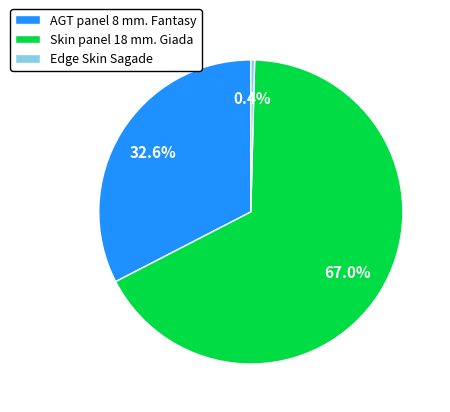

Rank the categories by value from highest to lowest.

Skin panel 18 mm. Giada, AGT panel 8 mm. Fantasy, Edge Skin Sagade